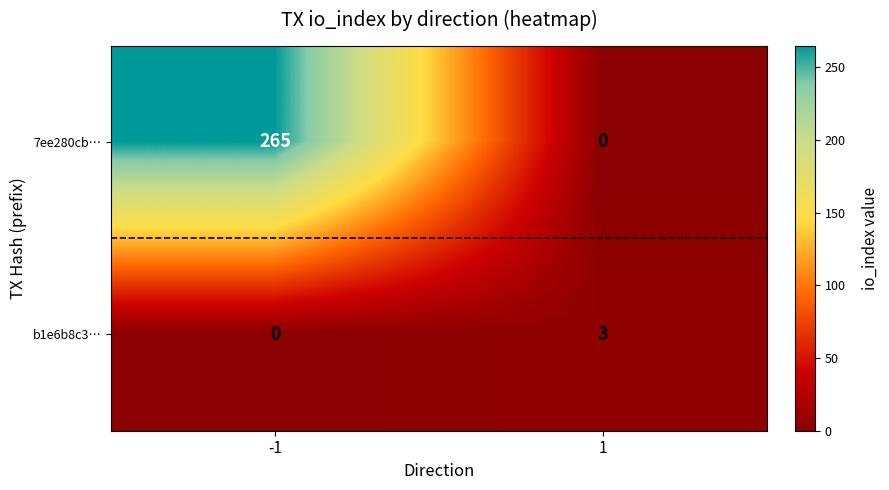

What is the difference between the maximum and minimum values in the b1e6b8c3… series?

3